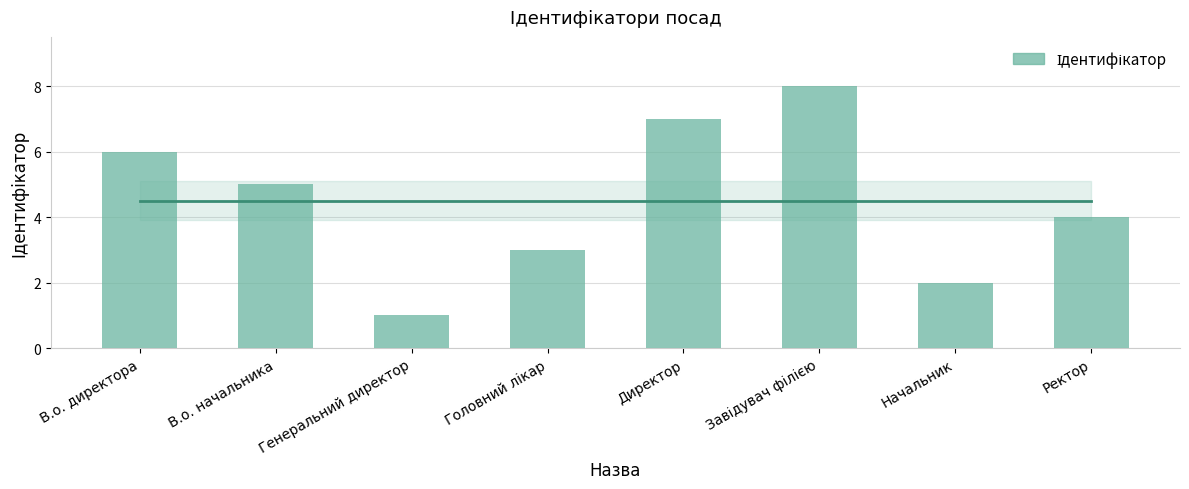

What position from the left is Генеральний директор?

3